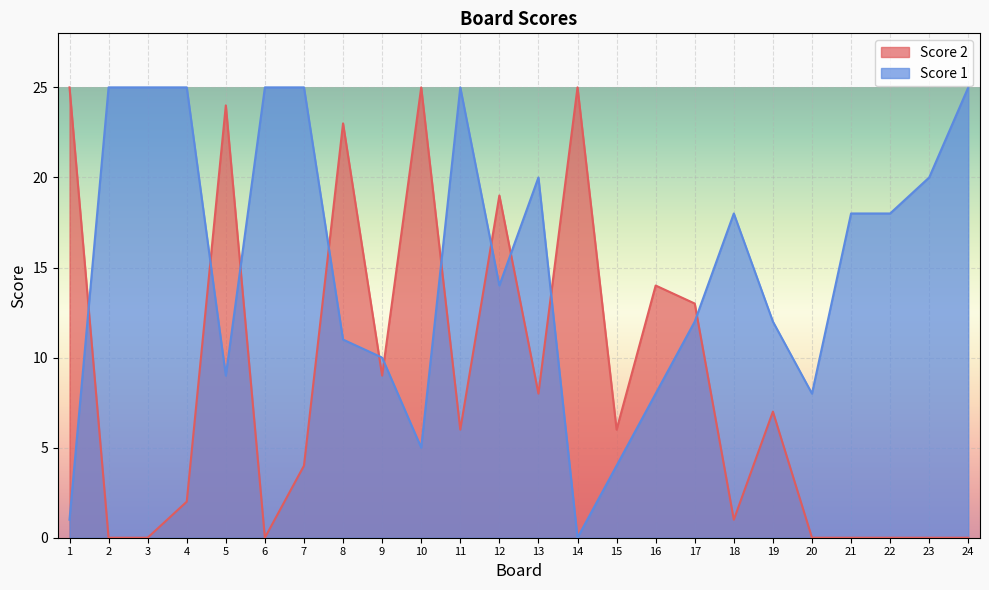

What is the difference between the Score 1 values at 9 and 11?

15